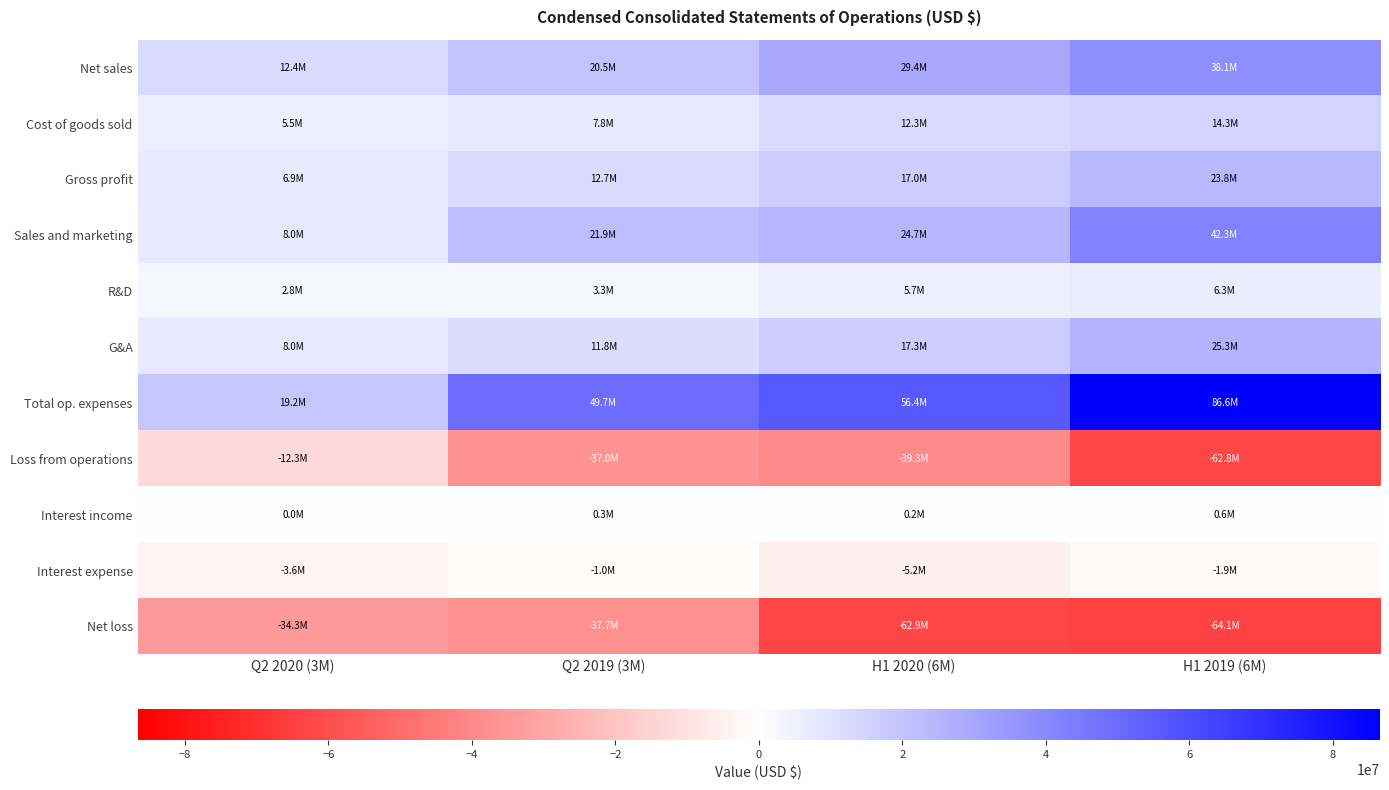

Which series has the largest total across all categories?

Total op. expenses